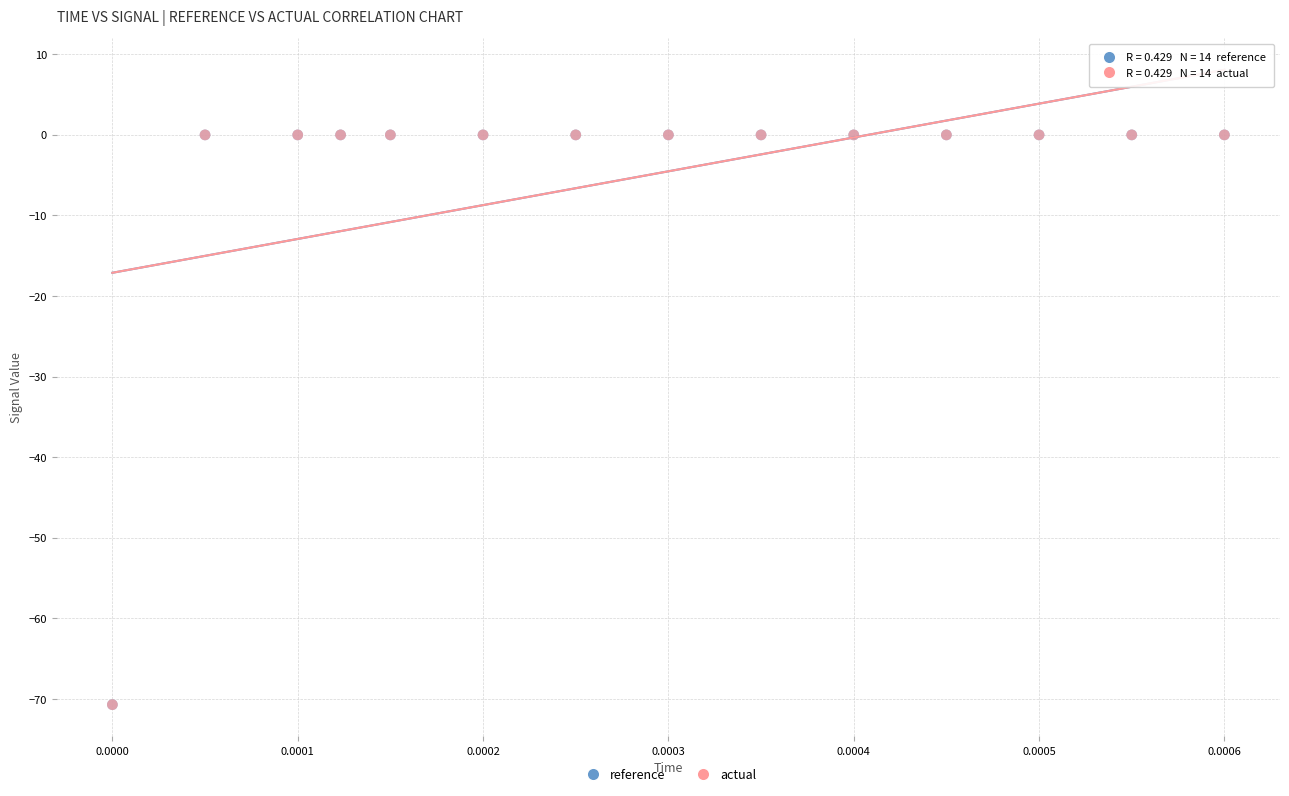

Which series has the largest Y range (max minus min)?

actual